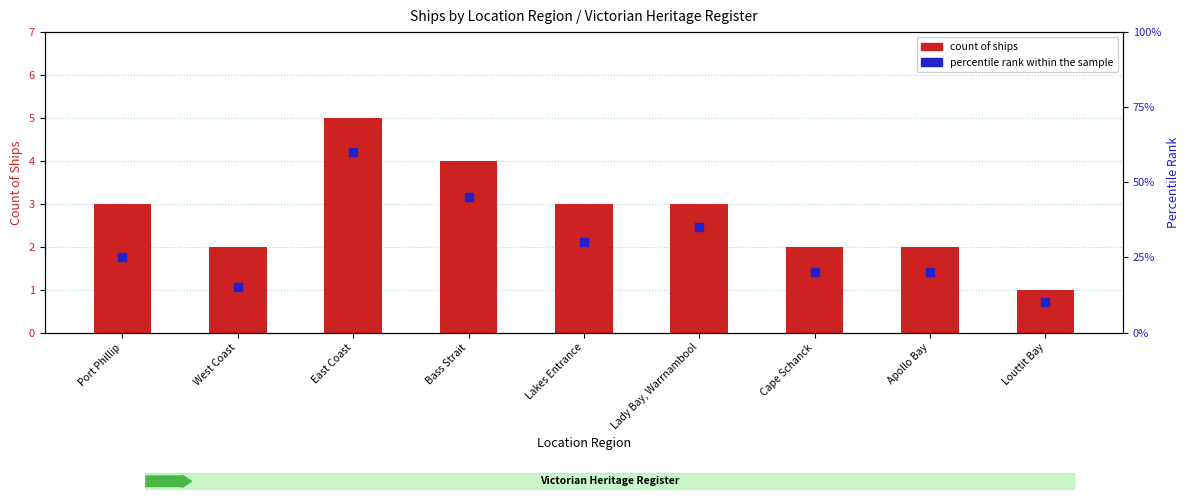

Which series contains the highest Y value?

percentile rank within the sample